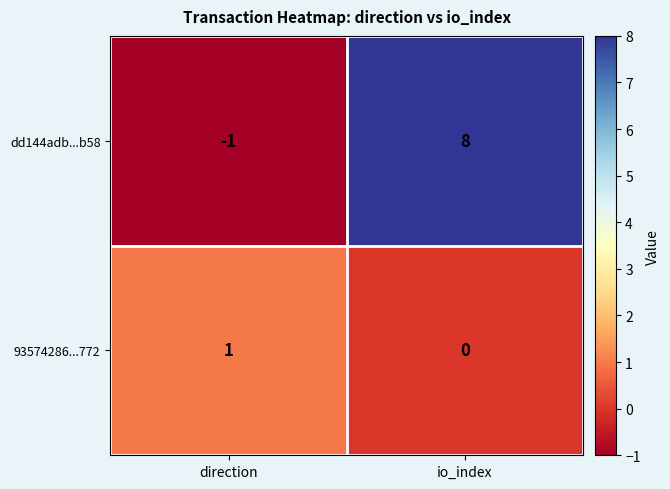

What is the sum of the dd144adb...b58 values at direction and io_index?

7